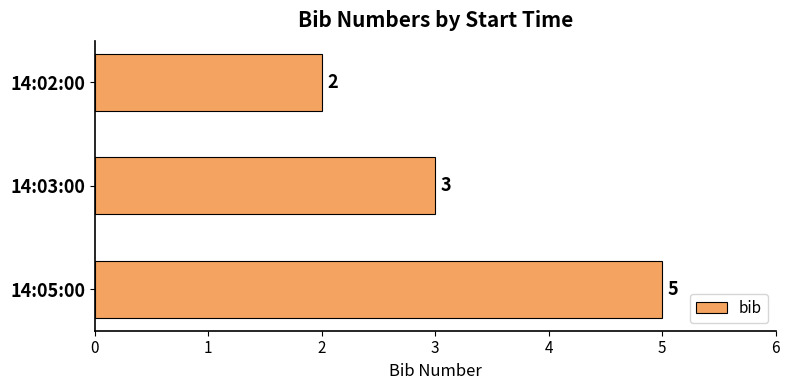

What is the value of the 1st bar from the top?

2